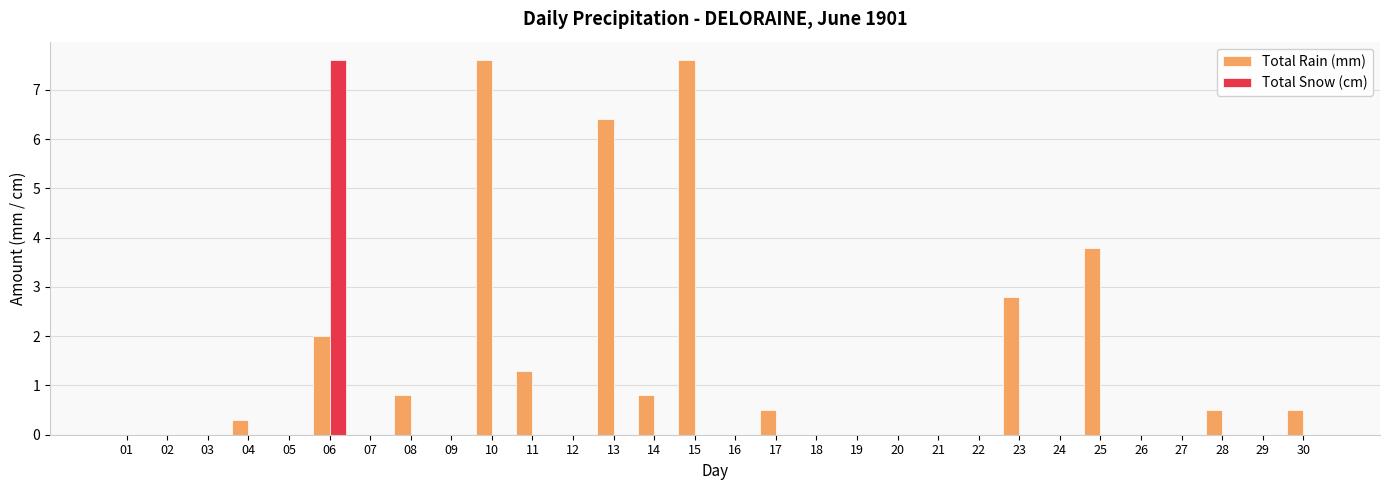

How many categories are shown in the chart?

30